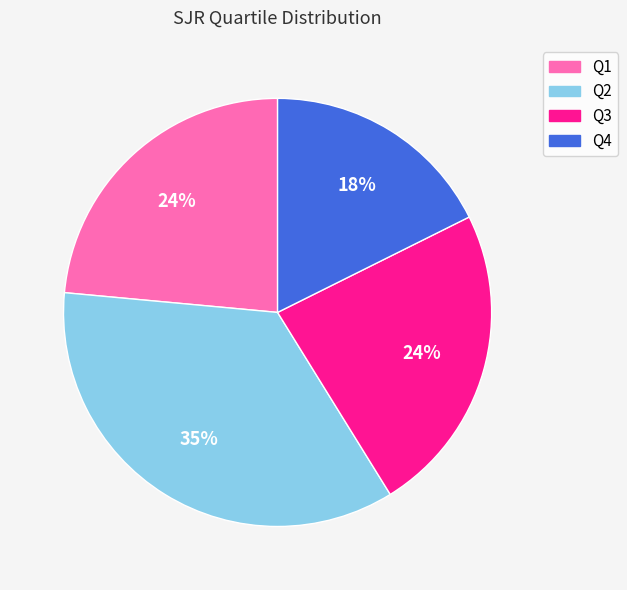

Is Q1 the majority of the pie?

No